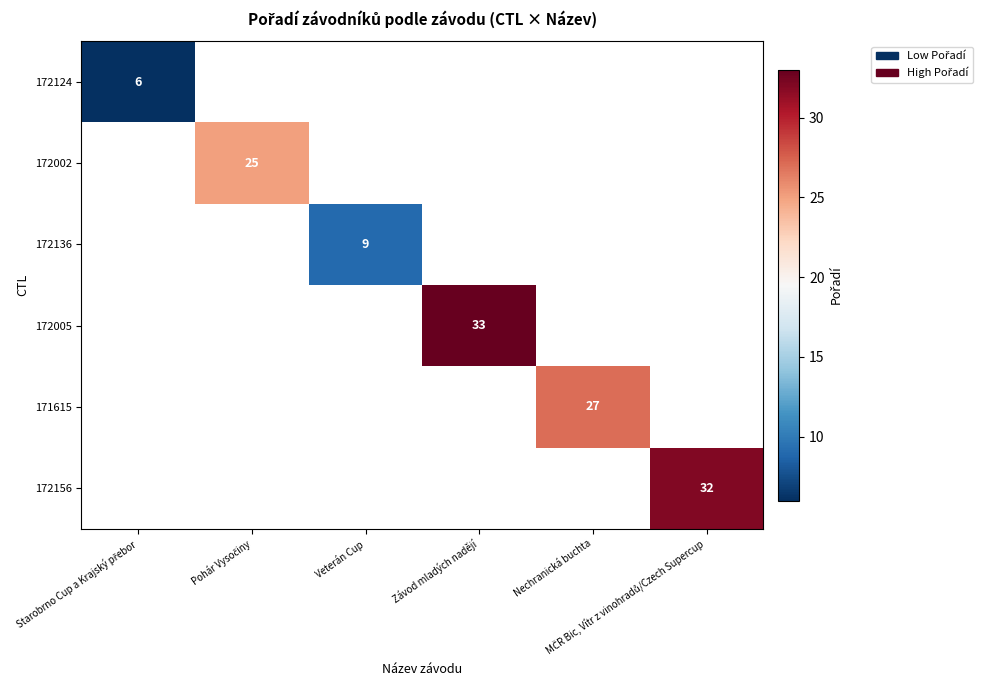

How many data points does each series have?

6